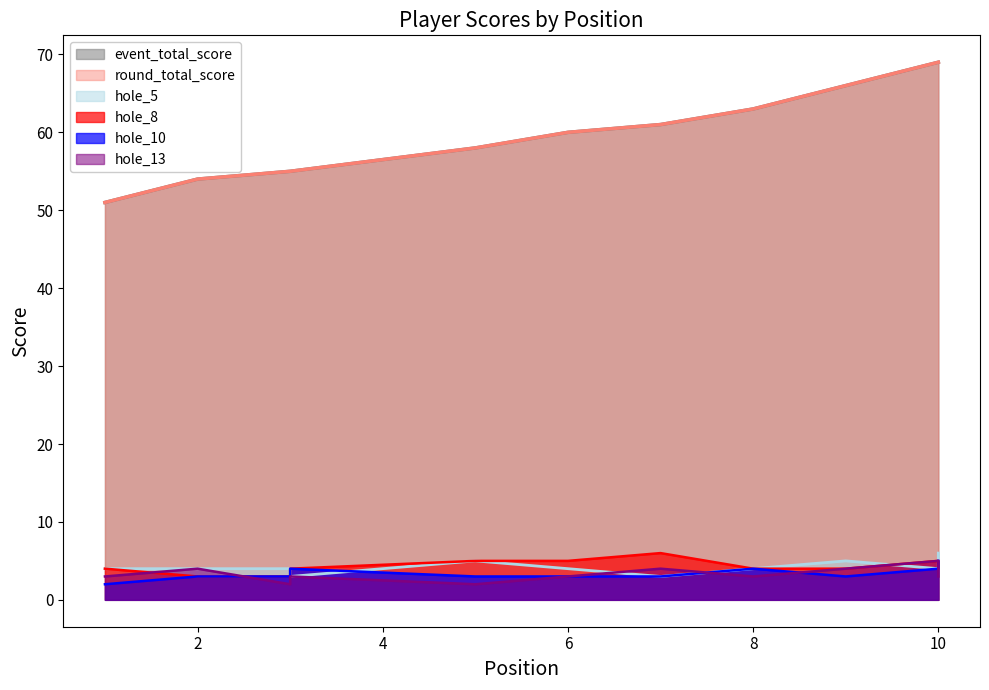

Between 5 and 9, which series saw the biggest shift?

event_total_score